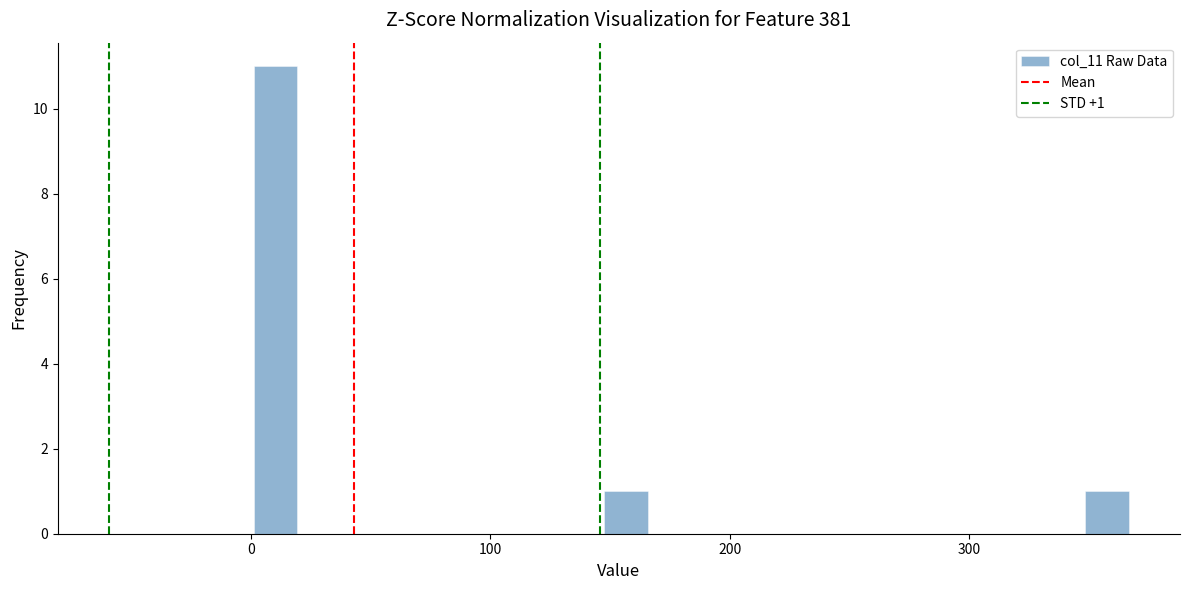

Read against the x-axis, roughly where is the centre of the tallest bar?

10